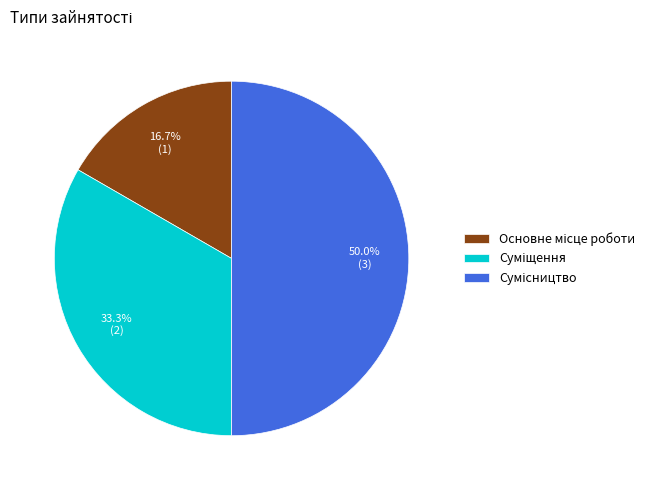

How many segments does this pie chart have?

3